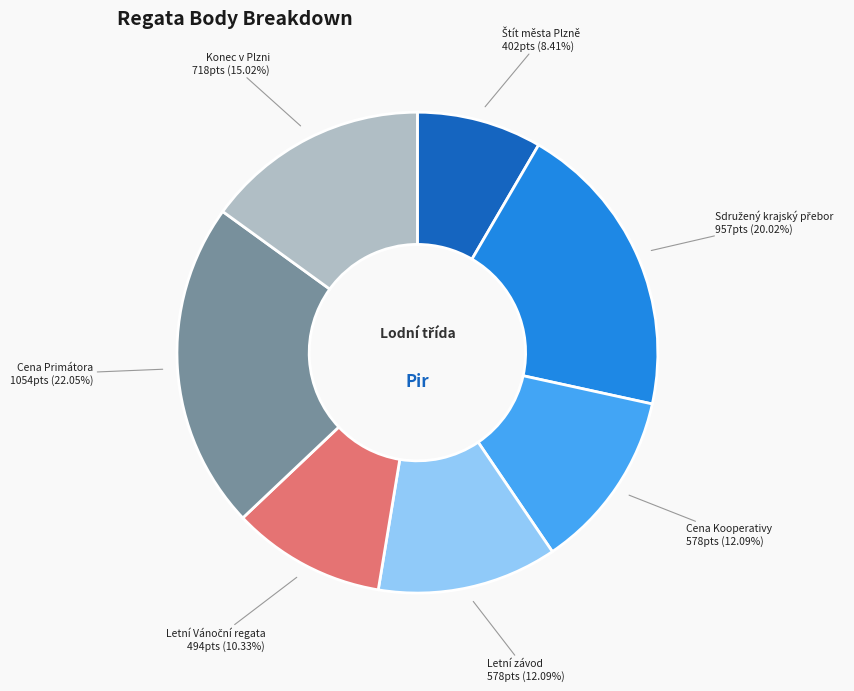

Is there a majority slice in this chart?

No